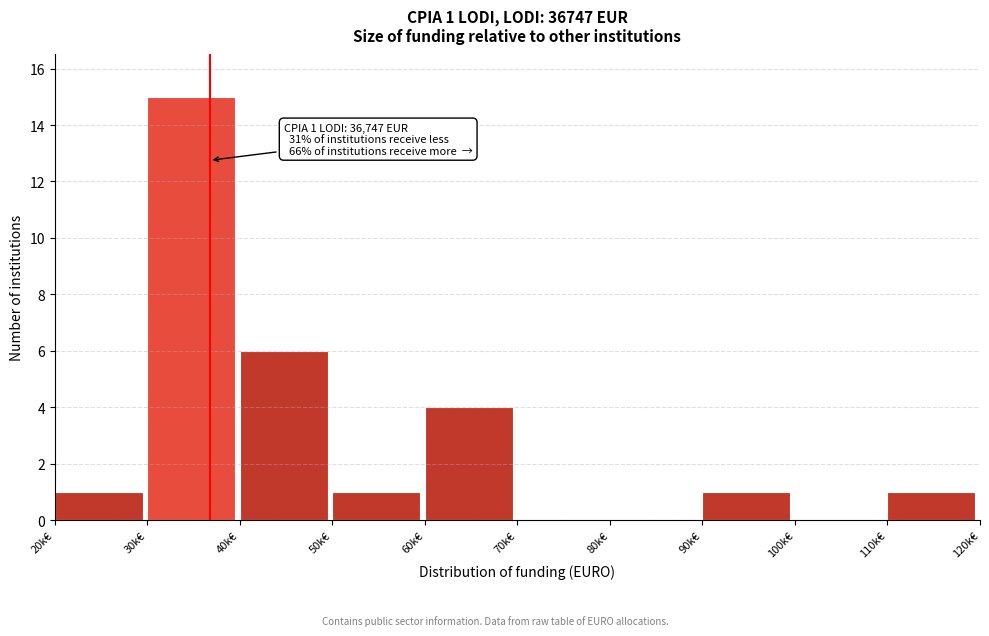

Reading left to right, list all the values displayed in this chart.

20k€=1	30k€=15	40k€=6	50k€=1	60k€=4	70k€=0	80k€=0	90k€=1	100k€=0	110k€=1